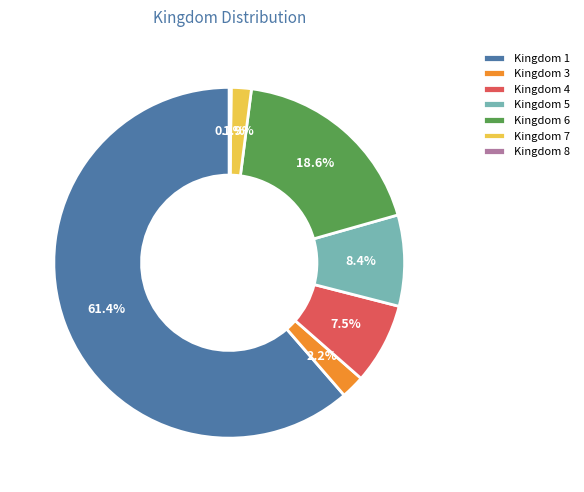

To the nearest percent, what is the difference between the largest and smallest slice percentages?

61%